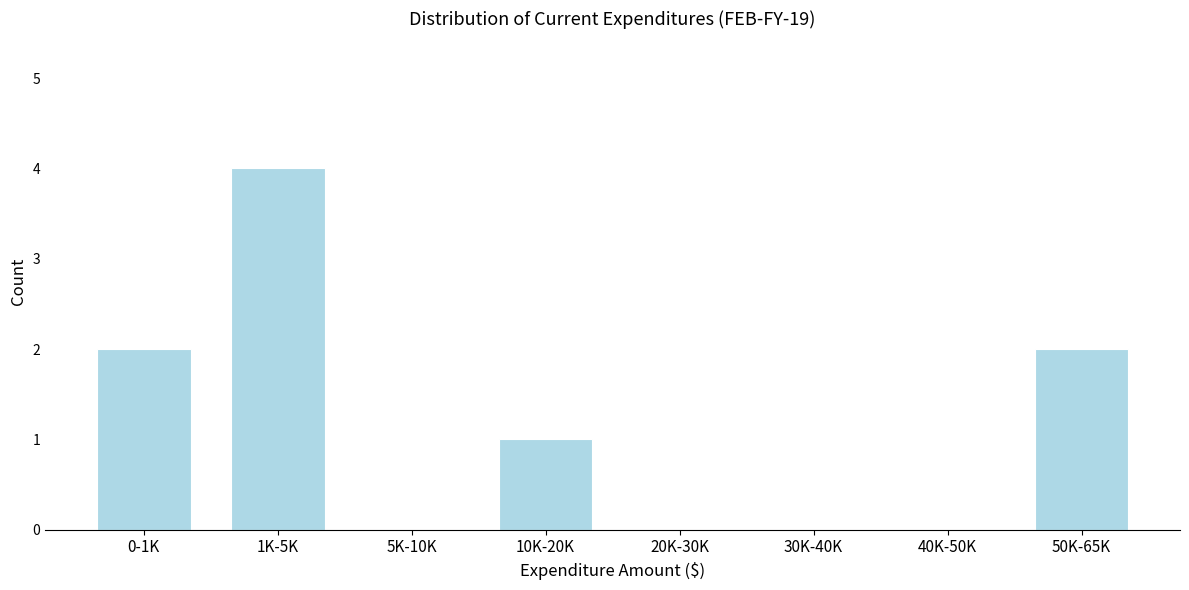

Reading left to right, extract all data points from this chart.

0-1K=2	1K-5K=4	5K-10K=0	10K-20K=1	20K-30K=0	30K-40K=0	40K-50K=0	50K-65K=2